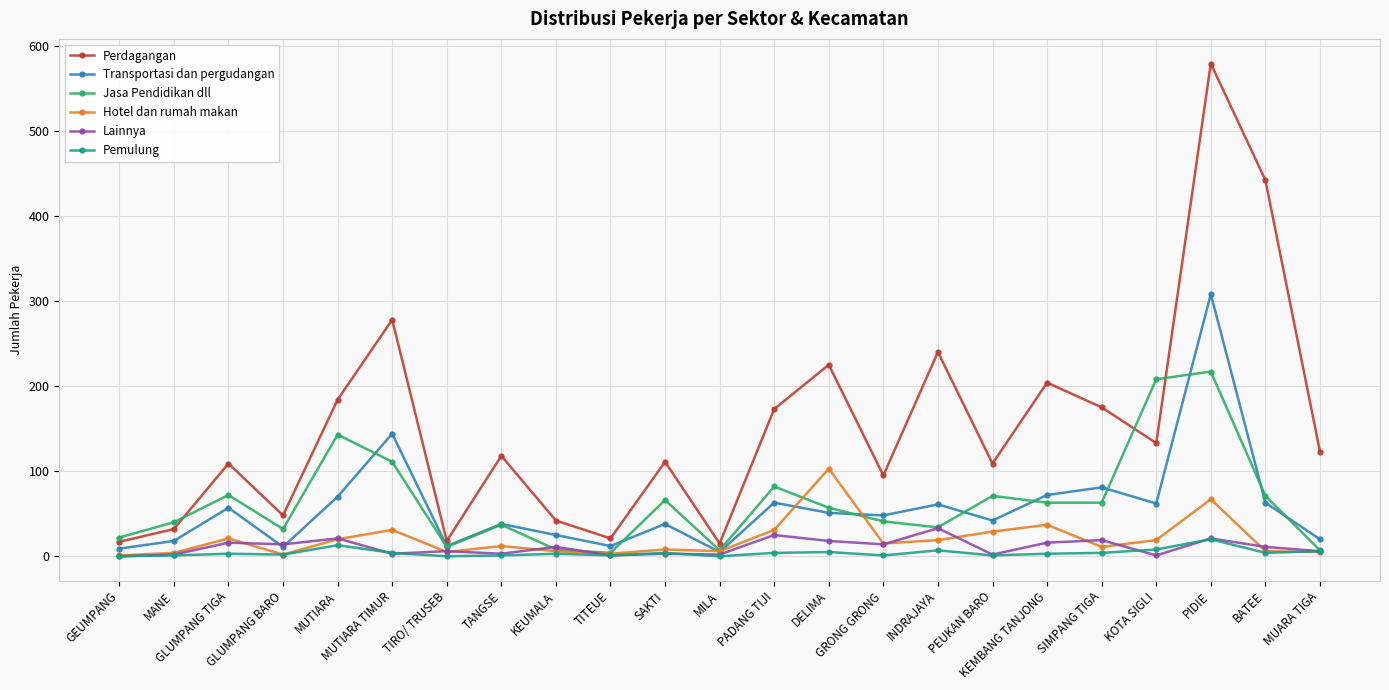

At which label is Perdagangan closest to 297?

MUTIARA TIMUR